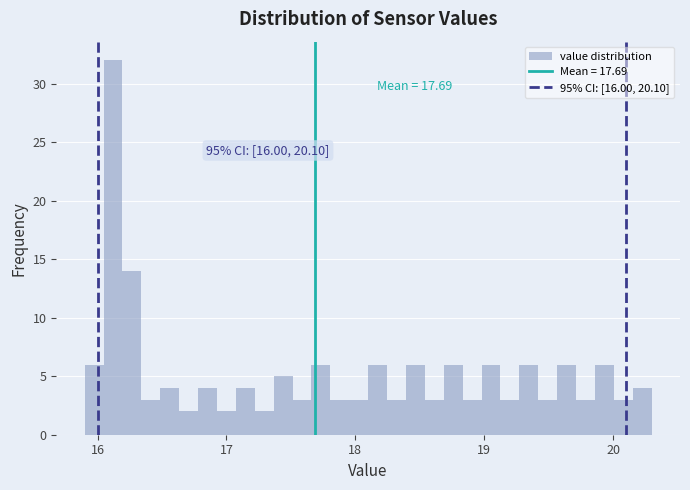

Around what value on the x-axis is the tallest bar? Give the approximate position of its centre, as read against the axis.

16.1